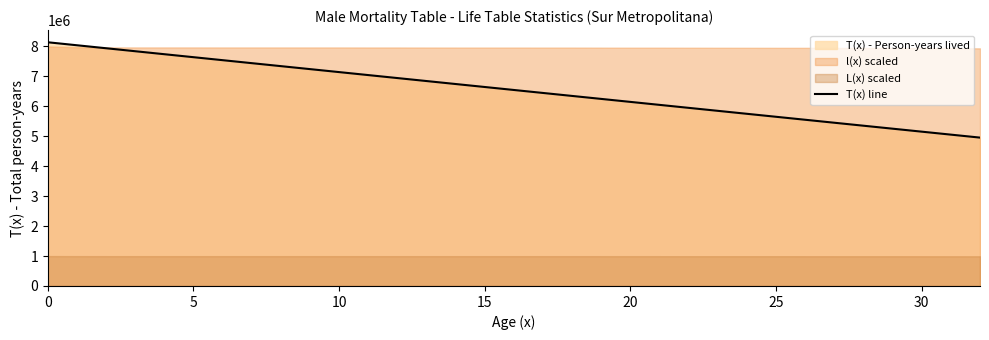

What is the difference between the values at 31 and 9?

2188122.1